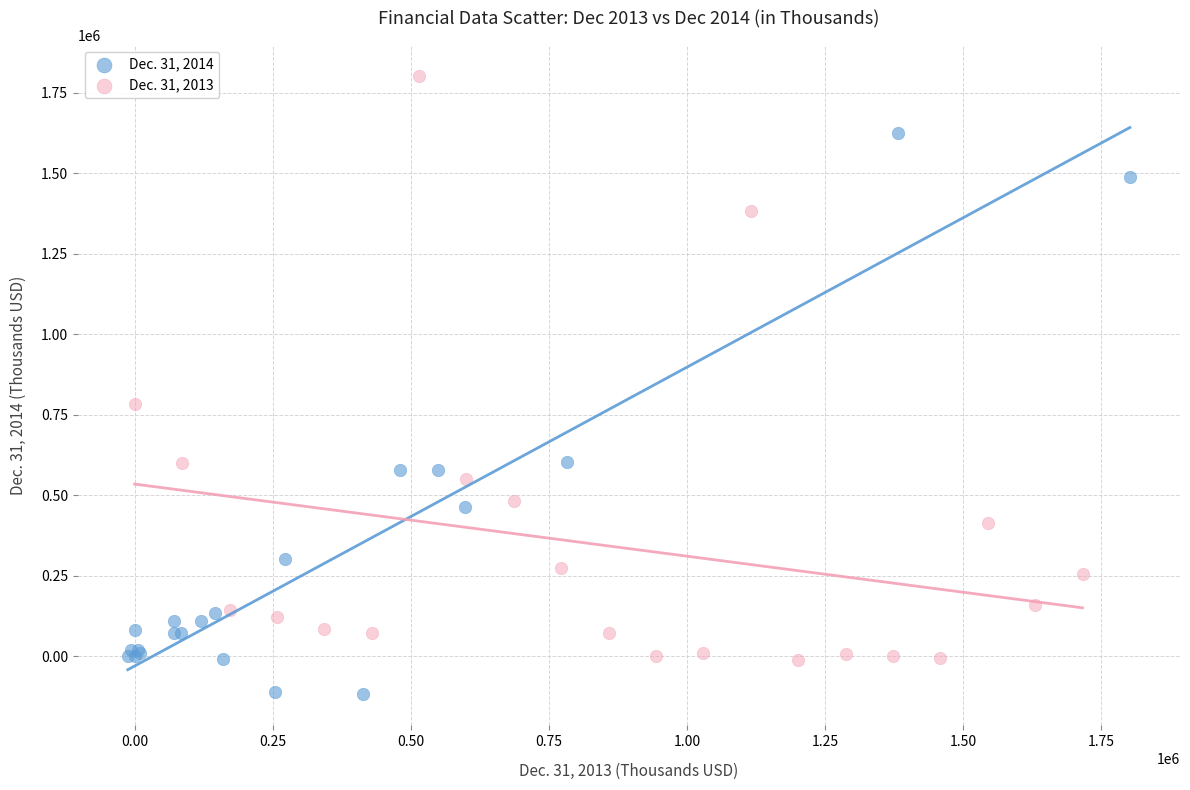

Which series contains the highest Y value?

Dec. 31, 2013